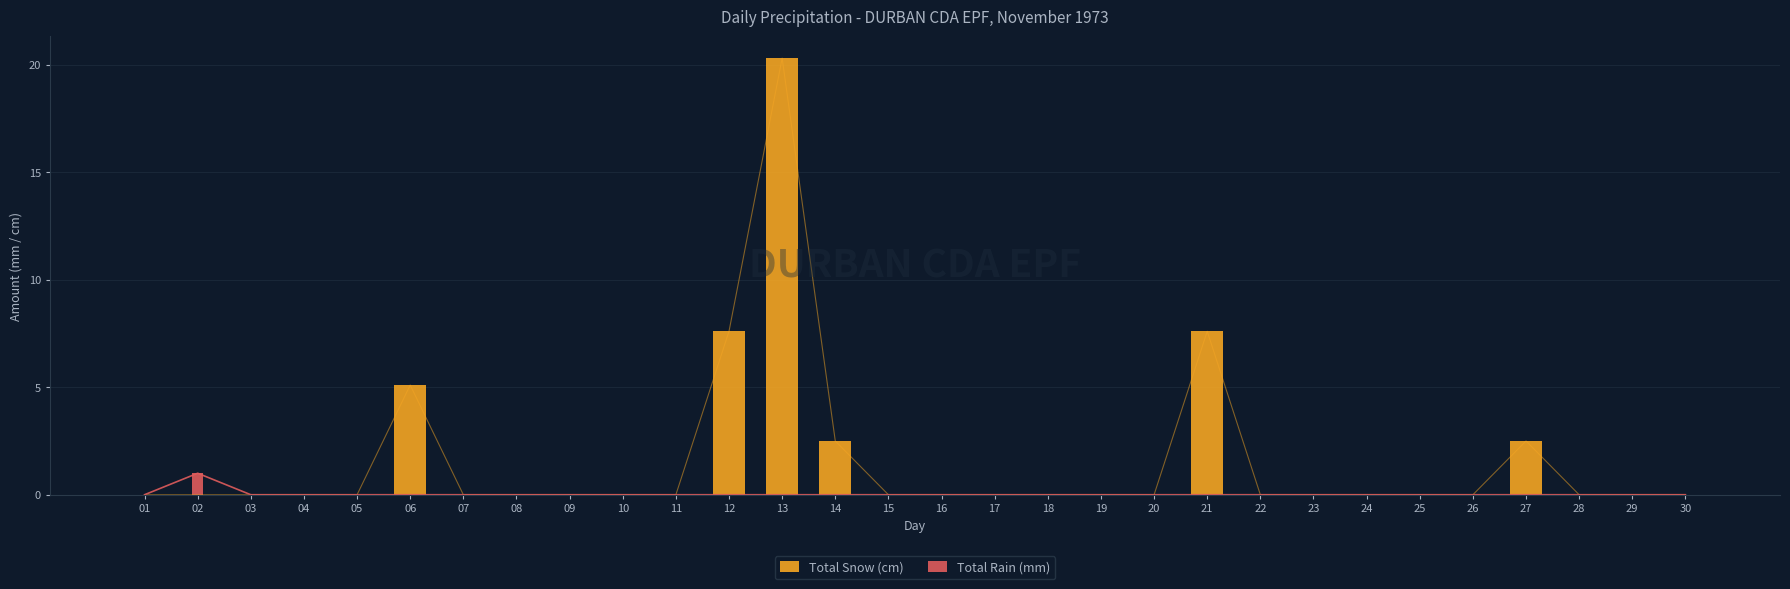

Which has a higher value, 07 or 06?

06